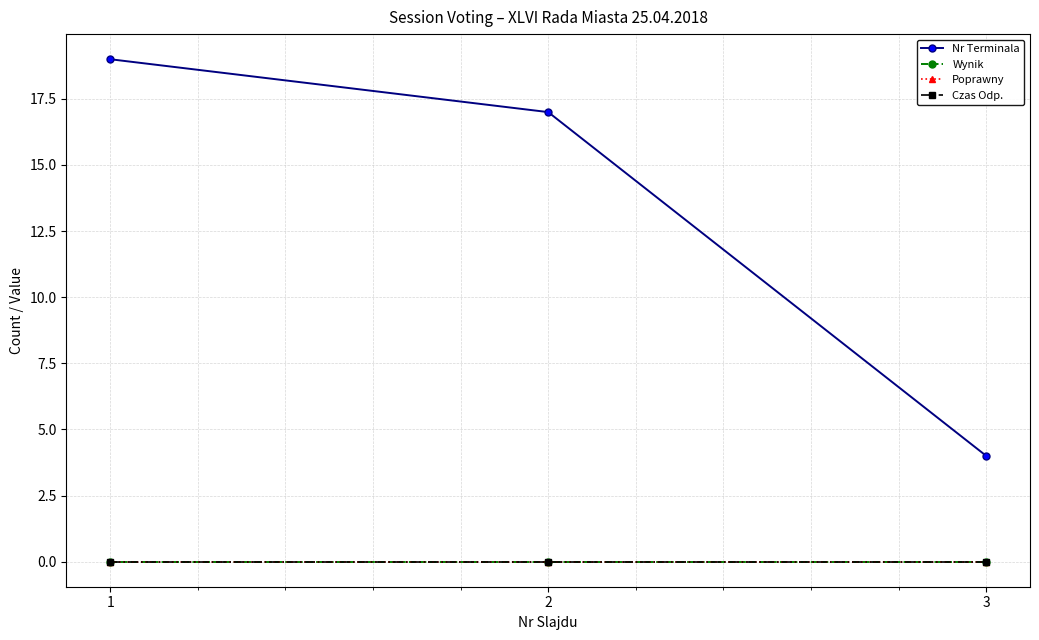

Does the chart have visible grid lines?

Yes